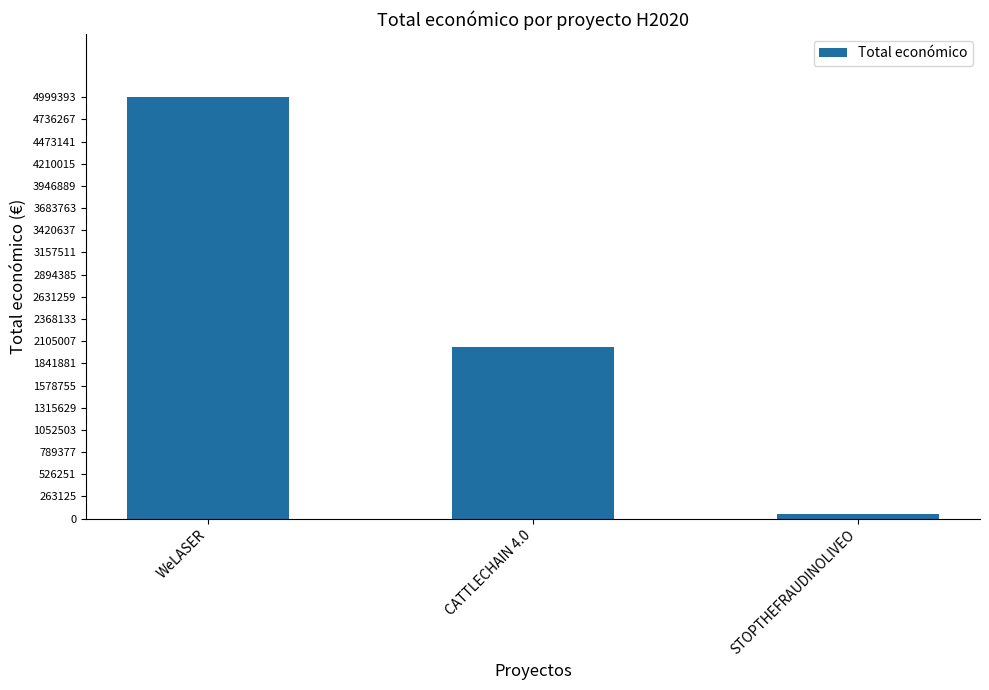

What is the label of the 2nd bar from the left?

CATTLECHAIN 4.0